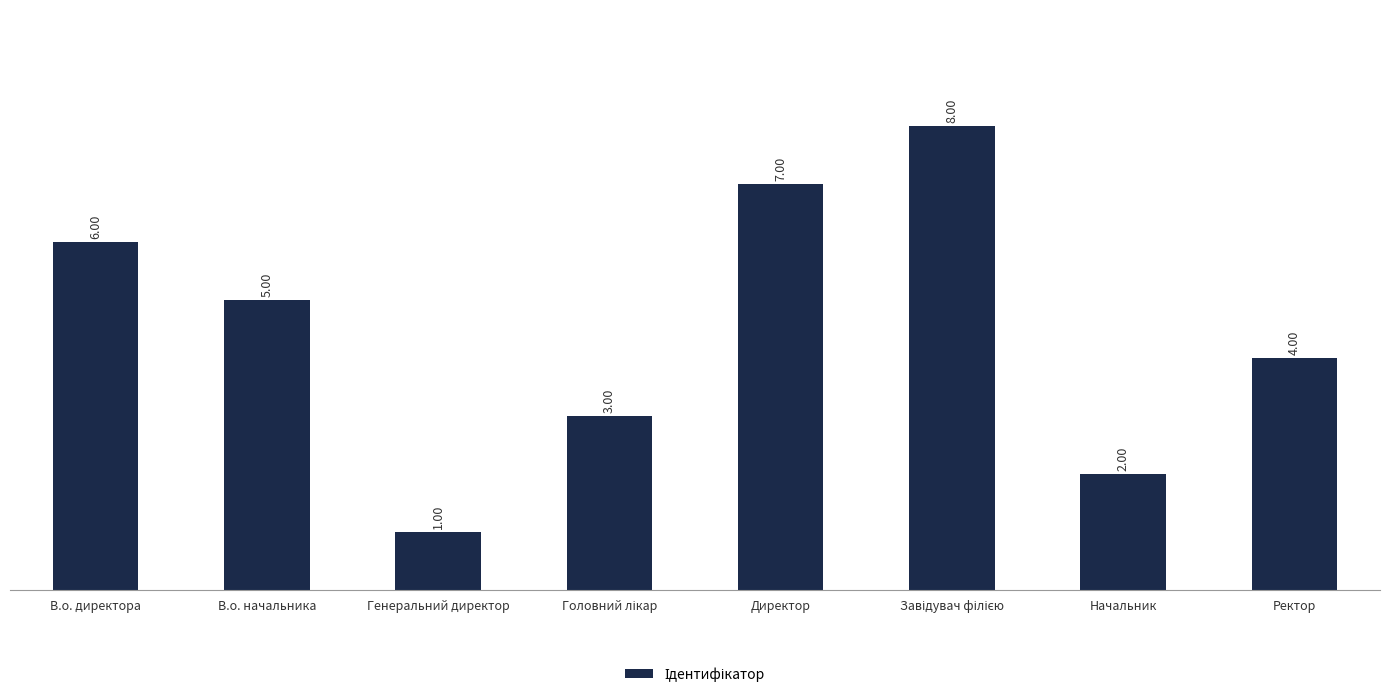

How many distinct data groups are displayed?

1